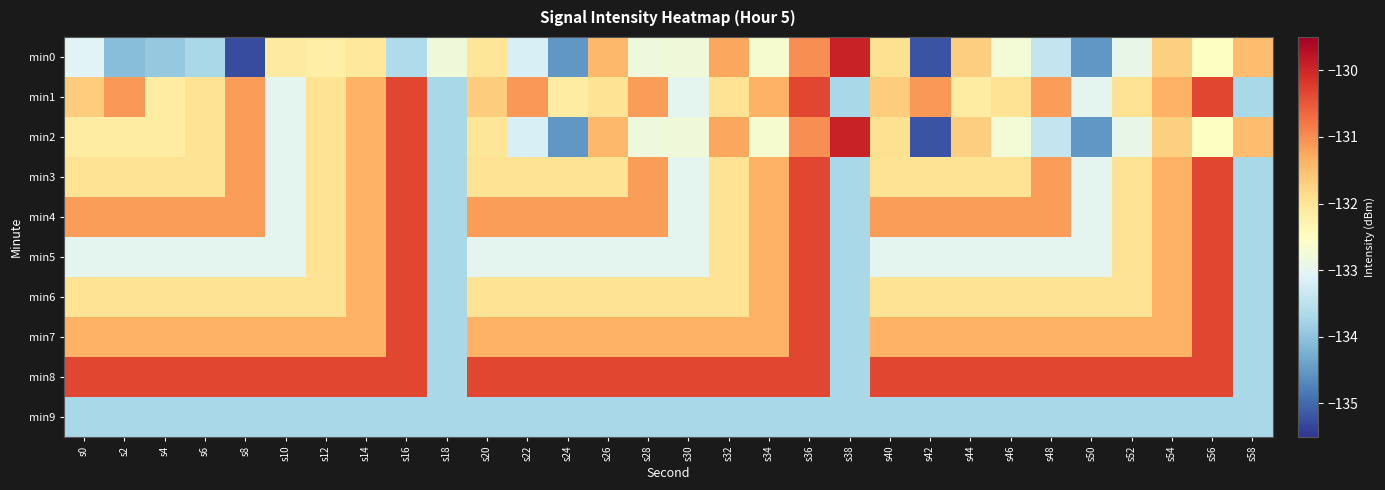

Reading left to right, extract all data points from this chart.

min0: s0=-133.1	s2=-134.0	s4=-133.9	s6=-133.7	s8=-135.3	s10=-132.1	s12=-132.2	s14=-132.1	s16=-133.6	s18=-132.8	s20=-132.0	s22=-133.2	s24=-134.5	s26=-131.4	s28=-132.8	s30=-132.8	s32=-131.2	s34=-132.7	s36=-131.0	s38=-129.9	s40=-131.9	s42=-135.2	s44=-131.7	s46=-132.7	s48=-133.4	s50=-134.5	s52=-132.9	s54=-131.7	s56=-132.5	s58=-131.5
min1: s0=-131.7	s2=-131.1	s4=-132.1	s6=-132.0	s8=-131.2	s10=-133.0	s12=-132.0	s14=-131.4	s16=-130.3	s18=-133.7	s20=-131.7	s22=-131.1	s24=-132.1	s26=-132.0	s28=-131.2	s30=-133.0	s32=-132.0	s34=-131.4	s36=-130.3	s38=-133.7	s40=-131.7	s42=-131.1	s44=-132.1	s46=-132.0	s48=-131.2	s50=-133.0	s52=-132.0	s54=-131.4	s56=-130.3	s58=-133.7
min2: s0=-132.1	s2=-132.1	s4=-132.1	s6=-132.0	s8=-131.2	s10=-133.0	s12=-132.0	s14=-131.4	s16=-130.3	s18=-133.7	s20=-132.0	s22=-133.2	s24=-134.5	s26=-131.4	s28=-132.8	s30=-132.8	s32=-131.2	s34=-132.7	s36=-131.0	s38=-129.9	s40=-131.9	s42=-135.2	s44=-131.7	s46=-132.7	s48=-133.4	s50=-134.5	s52=-132.9	s54=-131.7	s56=-132.5	s58=-131.5
min3: s0=-132.0	s2=-132.0	s4=-132.0	s6=-132.0	s8=-131.2	s10=-133.0	s12=-132.0	s14=-131.4	s16=-130.3	s18=-133.7	s20=-132.0	s22=-132.0	s24=-132.0	s26=-132.0	s28=-131.2	s30=-133.0	s32=-132.0	s34=-131.4	s36=-130.3	s38=-133.7	s40=-132.0	s42=-132.0	s44=-132.0	s46=-132.0	s48=-131.2	s50=-133.0	s52=-132.0	s54=-131.4	s56=-130.3	s58=-133.7
min4: s0=-131.2	s2=-131.2	s4=-131.2	s6=-131.2	s8=-131.2	s10=-133.0	s12=-132.0	s14=-131.4	s16=-130.3	s18=-133.7	s20=-131.2	s22=-131.2	s24=-131.2	s26=-131.2	s28=-131.2	s30=-133.0	s32=-132.0	s34=-131.4	s36=-130.3	s38=-133.7	s40=-131.2	s42=-131.2	s44=-131.2	s46=-131.2	s48=-131.2	s50=-133.0	s52=-132.0	s54=-131.4	s56=-130.3	s58=-133.7
min5: s0=-133.0	s2=-133.0	s4=-133.0	s6=-133.0	s8=-133.0	s10=-133.0	s12=-132.0	s14=-131.4	s16=-130.3	s18=-133.7	s20=-133.0	s22=-133.0	s24=-133.0	s26=-133.0	s28=-133.0	s30=-133.0	s32=-132.0	s34=-131.4	s36=-130.3	s38=-133.7	s40=-133.0	s42=-133.0	s44=-133.0	s46=-133.0	s48=-133.0	s50=-133.0	s52=-132.0	s54=-131.4	s56=-130.3	s58=-133.7
min6: s0=-132.0	s2=-132.0	s4=-132.0	s6=-132.0	s8=-132.0	s10=-132.0	s12=-132.0	s14=-131.4	s16=-130.3	s18=-133.7	s20=-132.0	s22=-132.0	s24=-132.0	s26=-132.0	s28=-132.0	s30=-132.0	s32=-132.0	s34=-131.4	s36=-130.3	s38=-133.7	s40=-132.0	s42=-132.0	s44=-132.0	s46=-132.0	s48=-132.0	s50=-132.0	s52=-132.0	s54=-131.4	s56=-130.3	s58=-133.7
min7: s0=-131.4	s2=-131.4	s4=-131.4	s6=-131.4	s8=-131.4	s10=-131.4	s12=-131.4	s14=-131.4	s16=-130.3	s18=-133.7	s20=-131.4	s22=-131.4	s24=-131.4	s26=-131.4	s28=-131.4	s30=-131.4	s32=-131.4	s34=-131.4	s36=-130.3	s38=-133.7	s40=-131.4	s42=-131.4	s44=-131.4	s46=-131.4	s48=-131.4	s50=-131.4	s52=-131.4	s54=-131.4	s56=-130.3	s58=-133.7
min8: s0=-130.3	s2=-130.3	s4=-130.3	s6=-130.3	s8=-130.3	s10=-130.3	s12=-130.3	s14=-130.3	s16=-130.3	s18=-133.7	s20=-130.3	s22=-130.3	s24=-130.3	s26=-130.3	s28=-130.3	s30=-130.3	s32=-130.3	s34=-130.3	s36=-130.3	s38=-133.7	s40=-130.3	s42=-130.3	s44=-130.3	s46=-130.3	s48=-130.3	s50=-130.3	s52=-130.3	s54=-130.3	s56=-130.3	s58=-133.7
min9: s0=-133.7	s2=-133.7	s4=-133.7	s6=-133.7	s8=-133.7	s10=-133.7	s12=-133.7	s14=-133.7	s16=-133.7	s18=-133.7	s20=-133.7	s22=-133.7	s24=-133.7	s26=-133.7	s28=-133.7	s30=-133.7	s32=-133.7	s34=-133.7	s36=-133.7	s38=-133.7	s40=-133.7	s42=-133.7	s44=-133.7	s46=-133.7	s48=-133.7	s50=-133.7	s52=-133.7	s54=-133.7	s56=-133.7	s58=-133.7